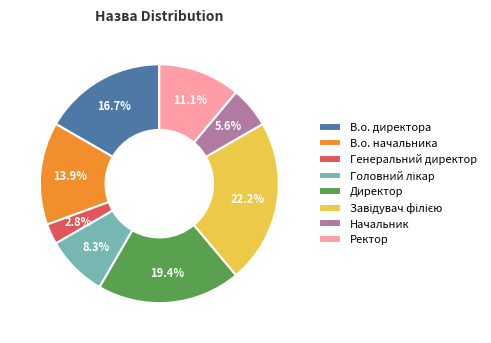

Between Начальник and В.о. начальника, which is larger?

В.о. начальника